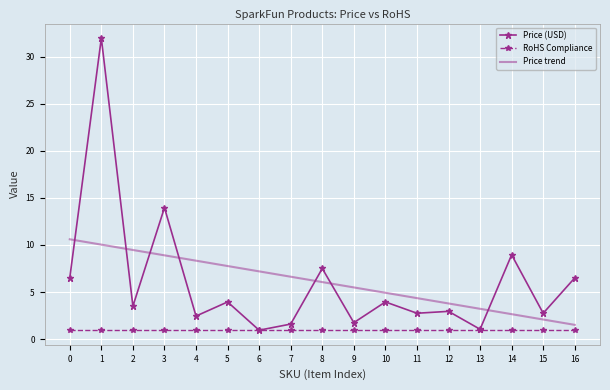

What is the difference between the highest and lowest values at 11?

3.4